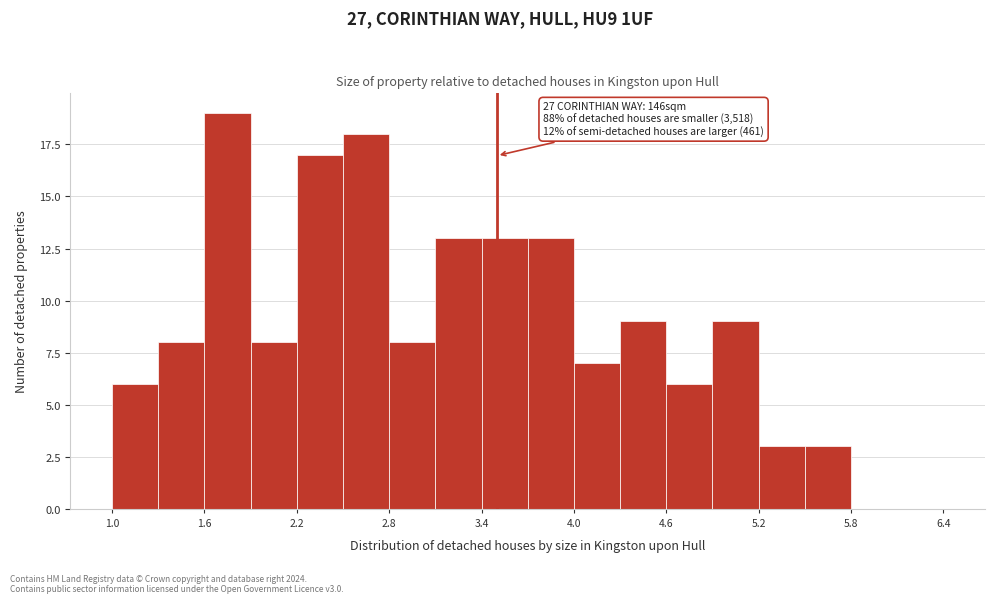

Read against the x-axis, roughly where is the centre of the tallest bar?

1.8